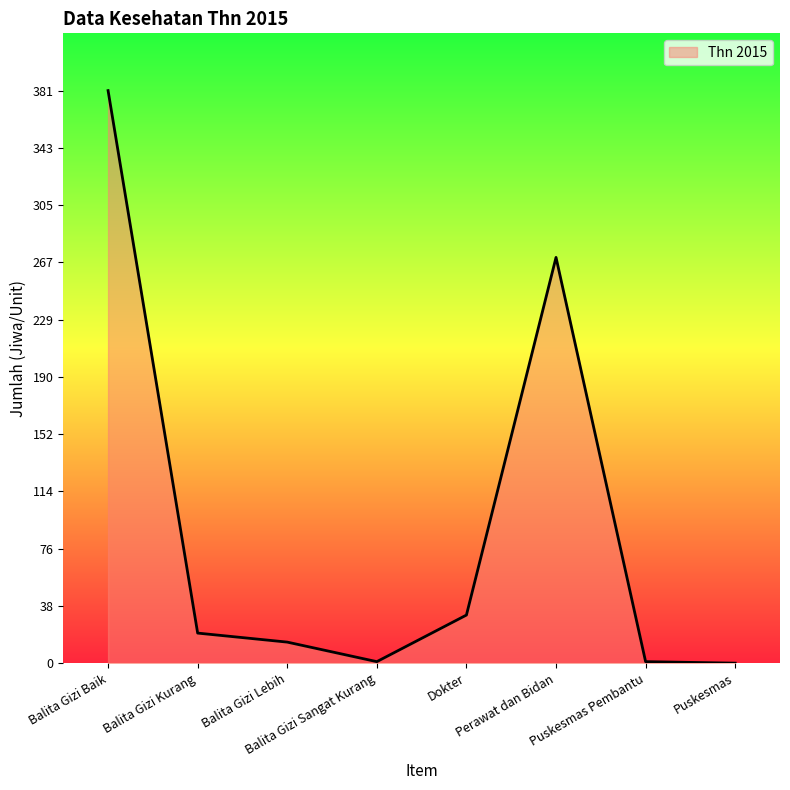

What is the difference between the values at Balita Gizi Baik and Puskesmas Pembantu?

380